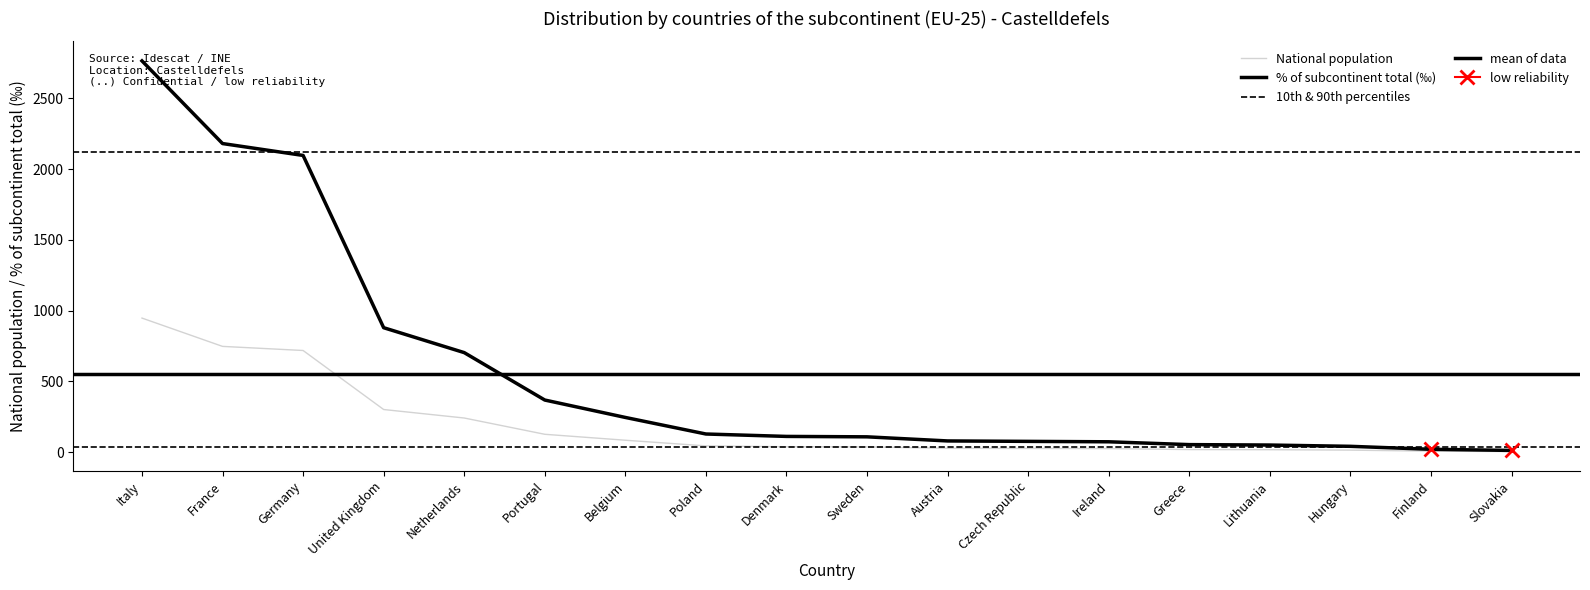

True or false: National population has more than 0 interior local peaks.

False